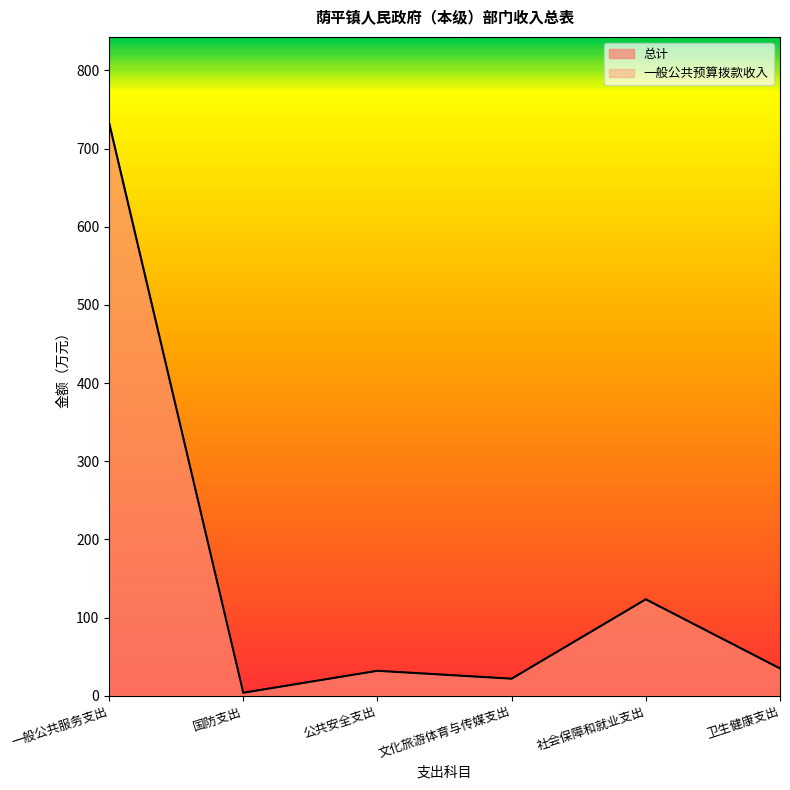

True or false: 一般公共预算拨款收入_line and 总计_line cross at least once.

False